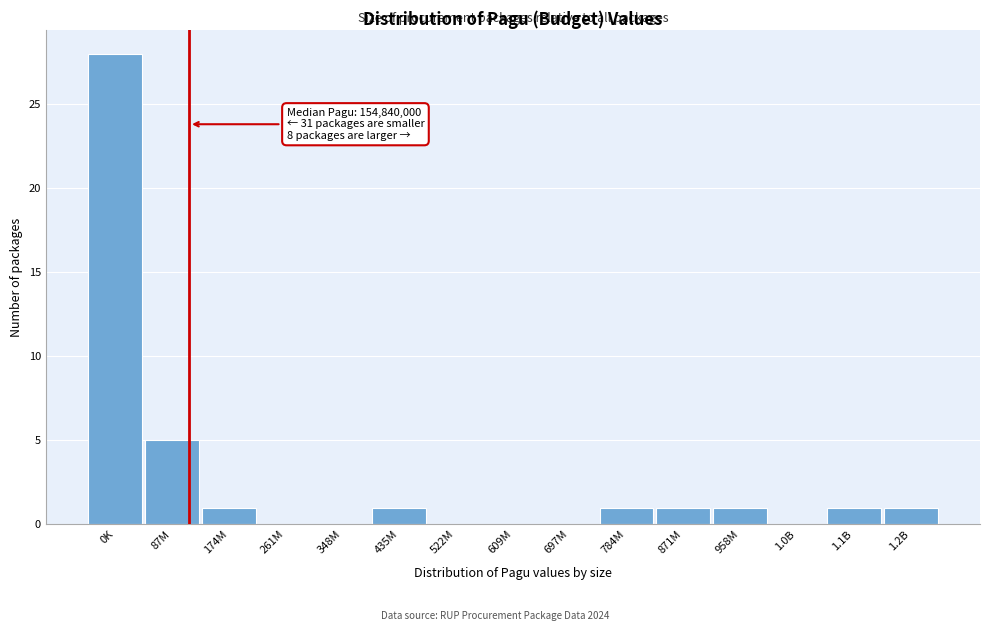

Reading left to right, transcribe all the data shown in this chart.

0K=28	87M=5	174M=1	261M=0	348M=0	435M=1	522M=0	609M=0	697M=0	784M=1	871M=1	958M=1	1.0B=0	1.1B=1	1.2B=1